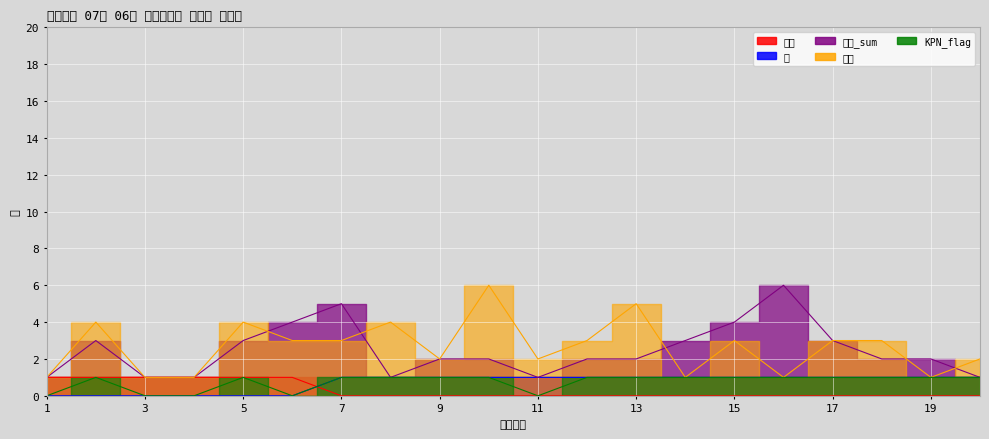

What is the difference between the maximum and second lowest values in the 산차 series?

5